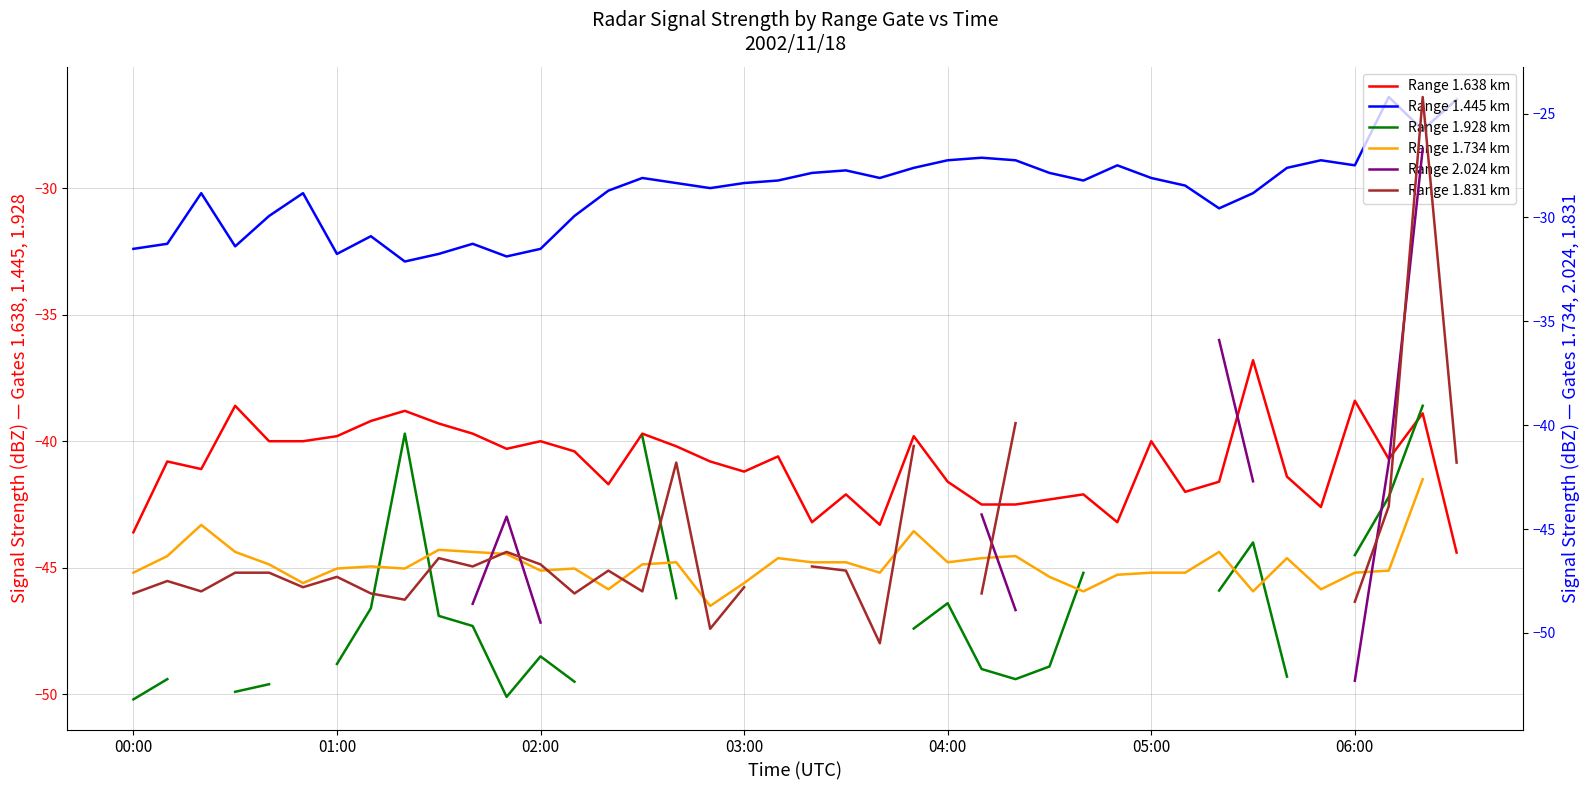

What is the label of the 11th point from the left?

10